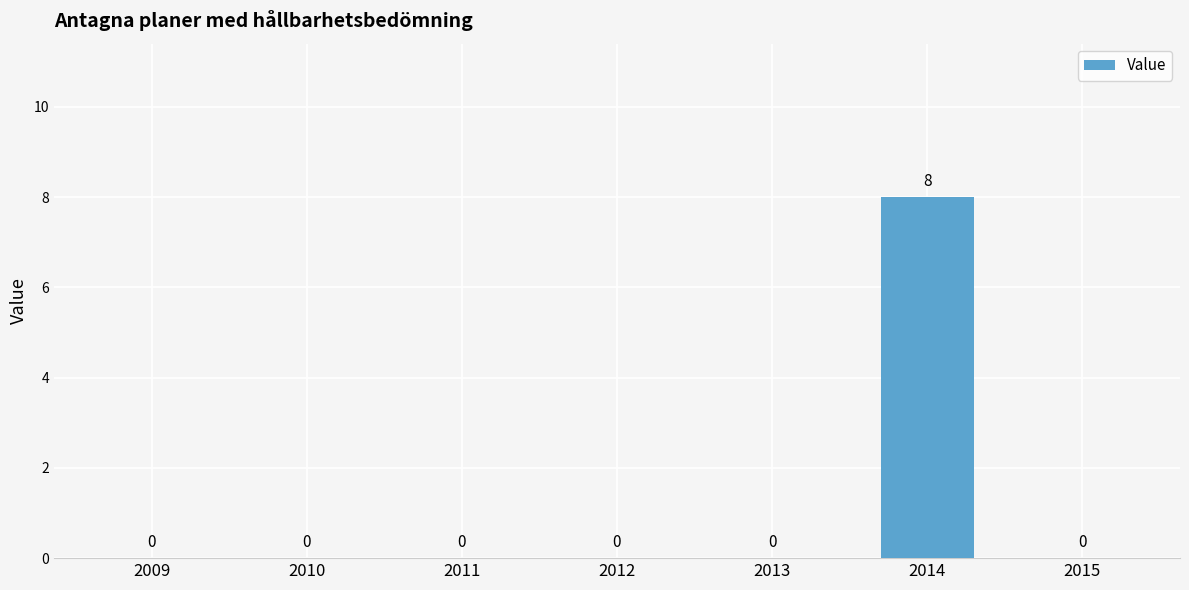

How many distinct data groups are displayed?

1